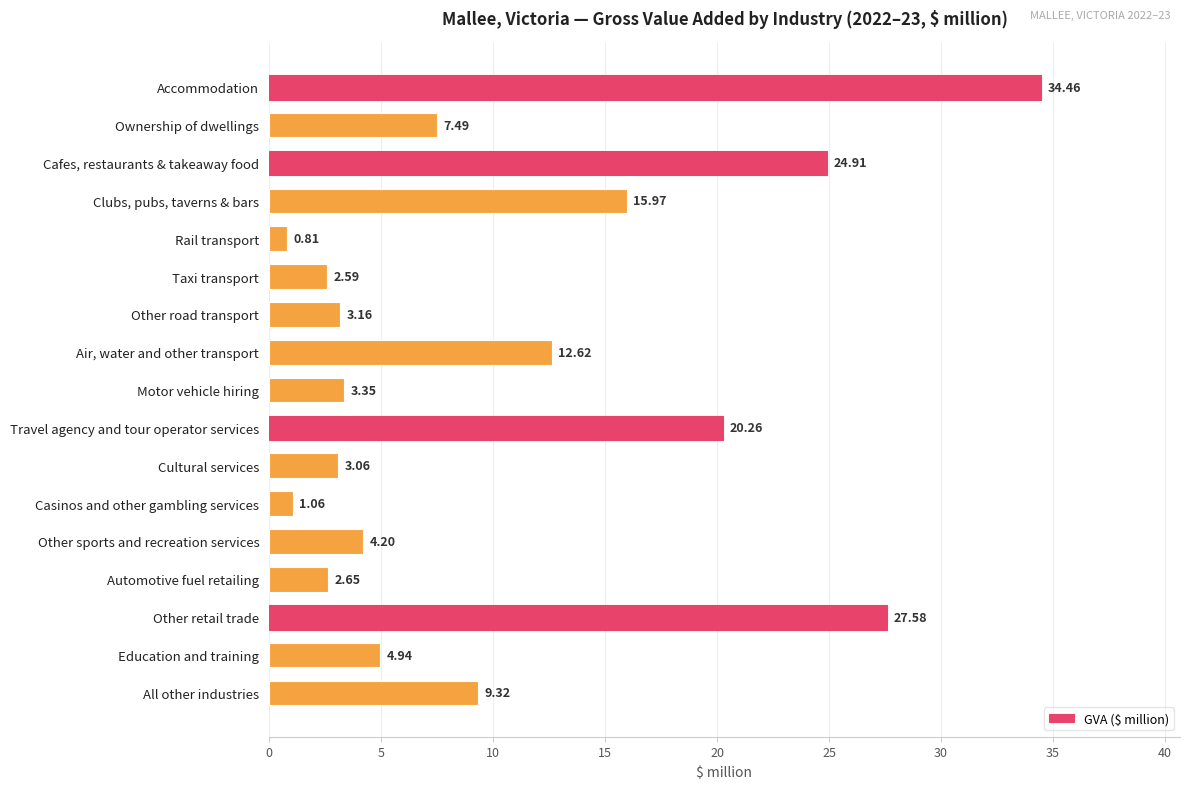

Which has a higher value, Other sports and recreation services or Air, water and other transport?

Air, water and other transport